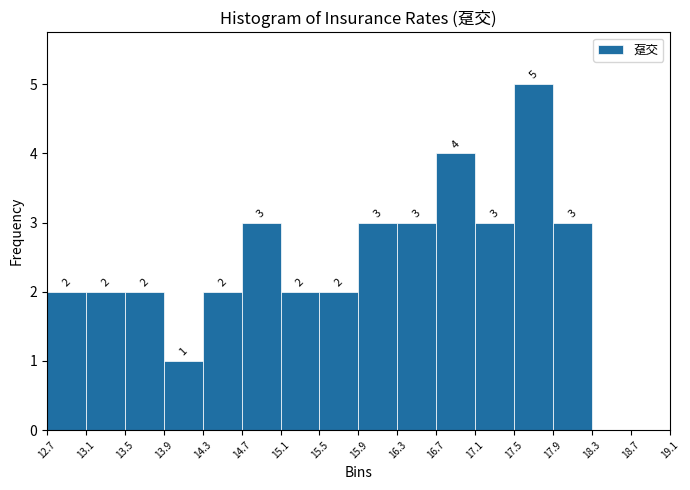

Over which range of the x-axis is the bar tallest?

17.5 to 17.9